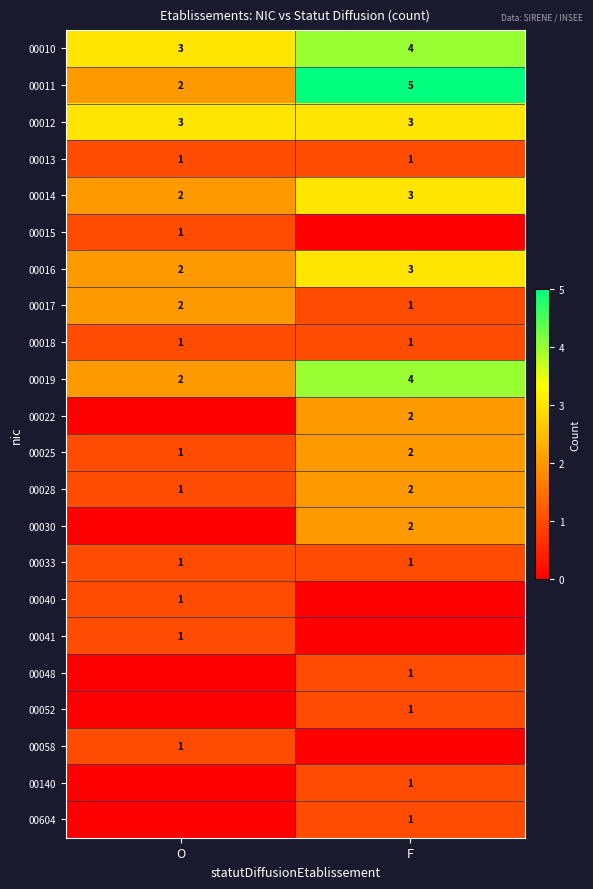

At which label is 00028 closest to 1?

O